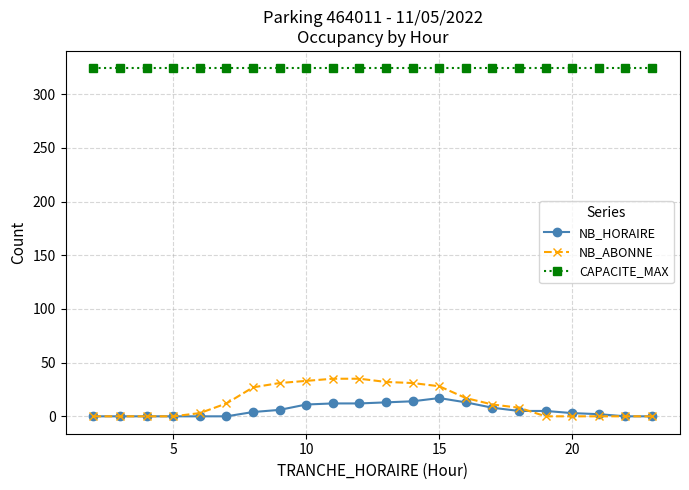

True or false: NB_HORAIRE and CAPACITE_MAX cross at least once.

False